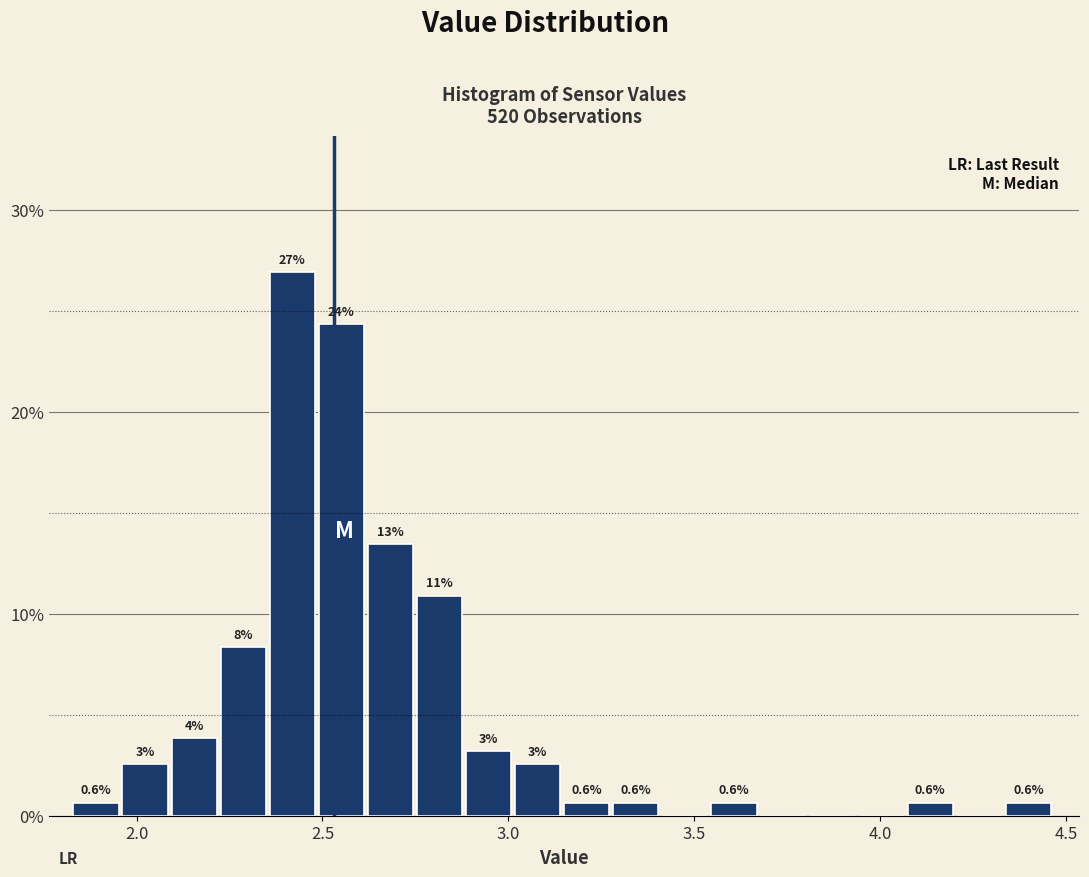

Around what value on the x-axis is the tallest bar? Give the approximate position of its centre, as read against the axis.

2.40